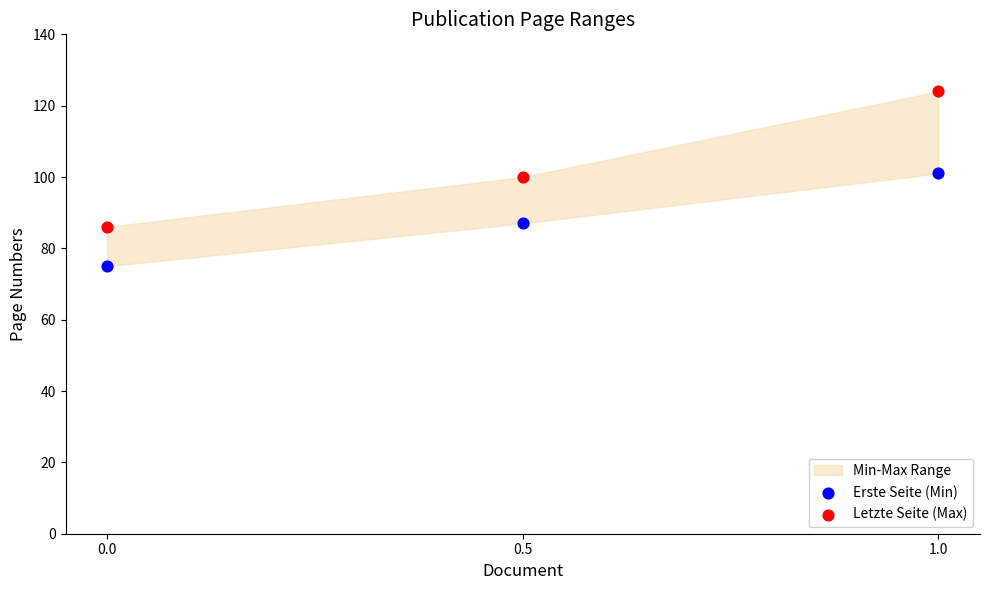

Which series reaches the maximum Y coordinate?

Letzte Seite (Max)